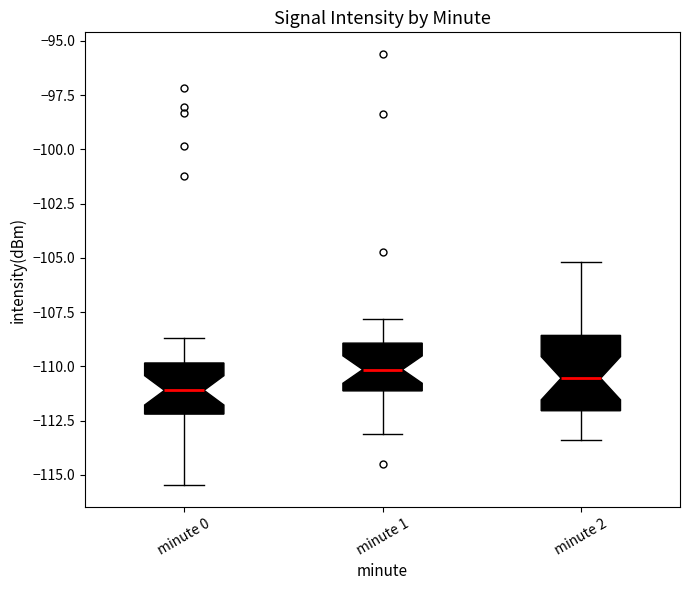

Reading left to right, transcribe this box plot: for each box, give where its median line is, the range the box spans, and where its two whiskers end, as read against the y-axis. The values are not printed on the chart, so give them approximately, as read against the axis.

minute 0: median -111.0, box -112.0 to -110.0, whiskers -115.5 to -108.5
minute 1: median -110.0, box -111.0 to -109.0, whiskers -113.0 to -108.0
minute 2: median -110.5, box -112.0 to -108.5, whiskers -113.5 to -105.0